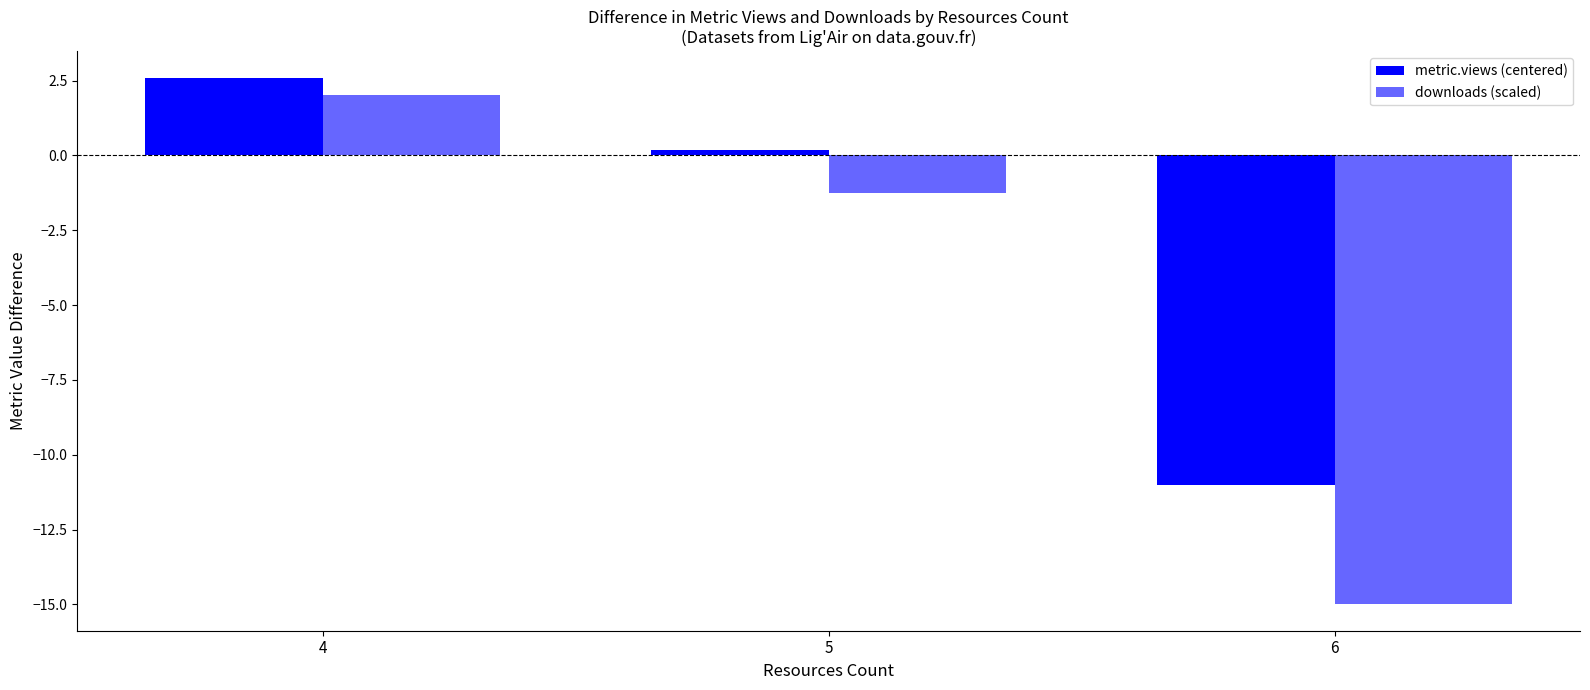

Rank the series by their maximum value, from highest to lowest.

metric.views (centered), downloads (scaled)